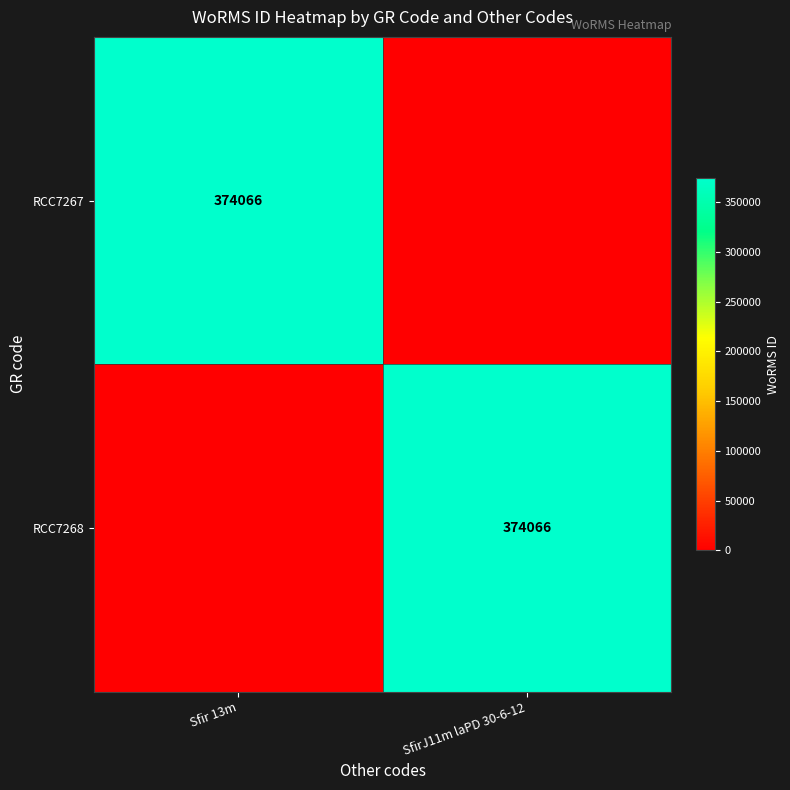

How many series are shown in this chart?

2